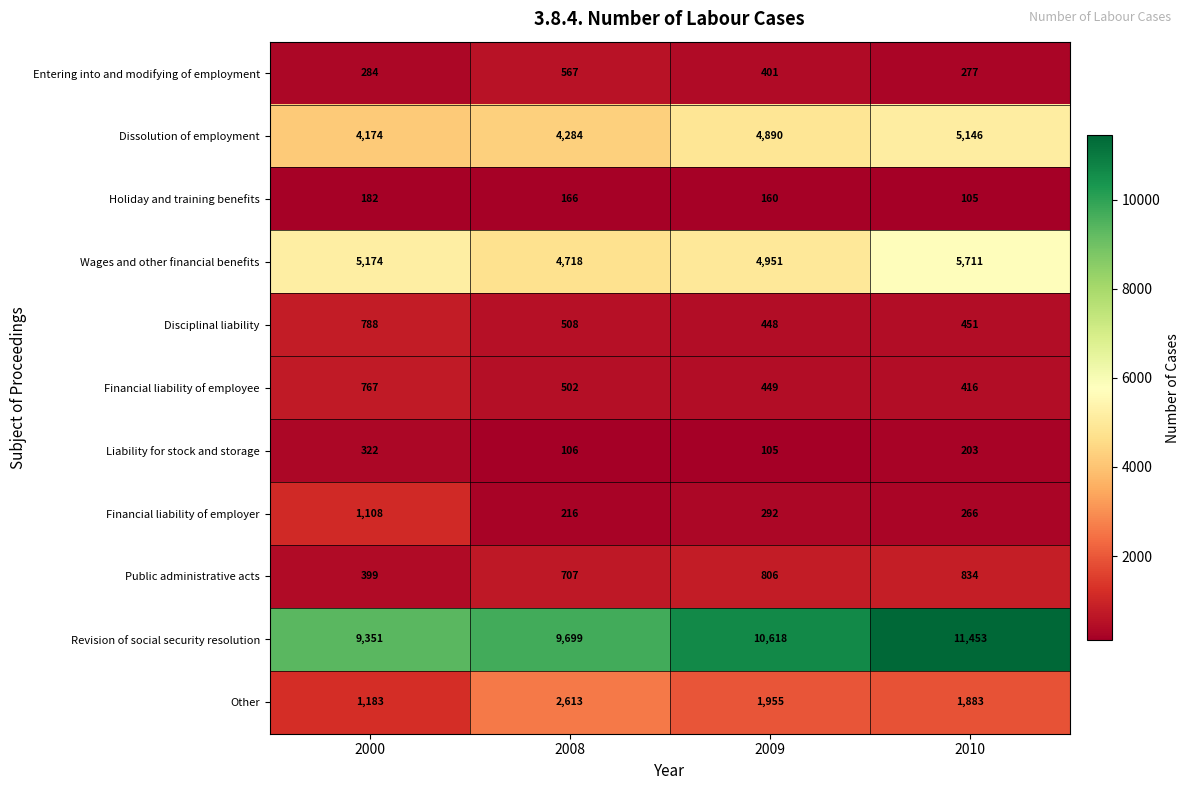

What value does the Public administrative acts series have at 2010?

834